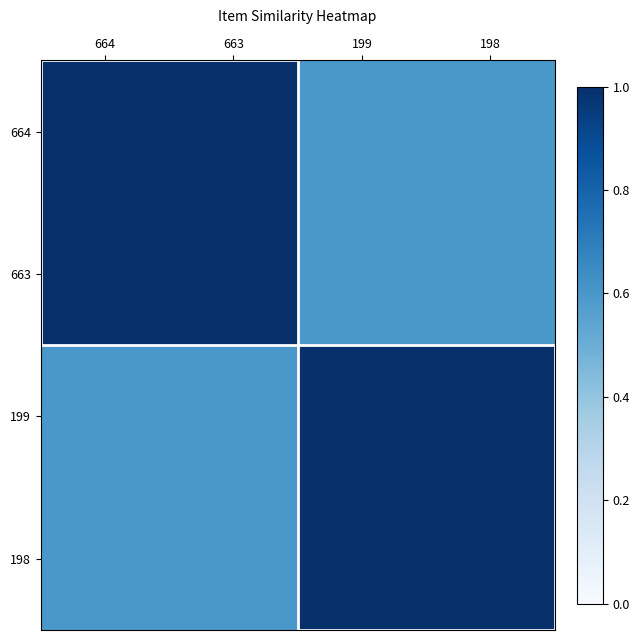

Reading left to right, list all the values displayed in this chart.

664: 664=1.0	663=1.0	199=0.6	198=0.6
663: 664=1.0	663=1.0	199=0.6	198=0.6
199: 664=0.6	663=0.6	199=1.0	198=1.0
198: 664=0.6	663=0.6	199=1.0	198=1.0